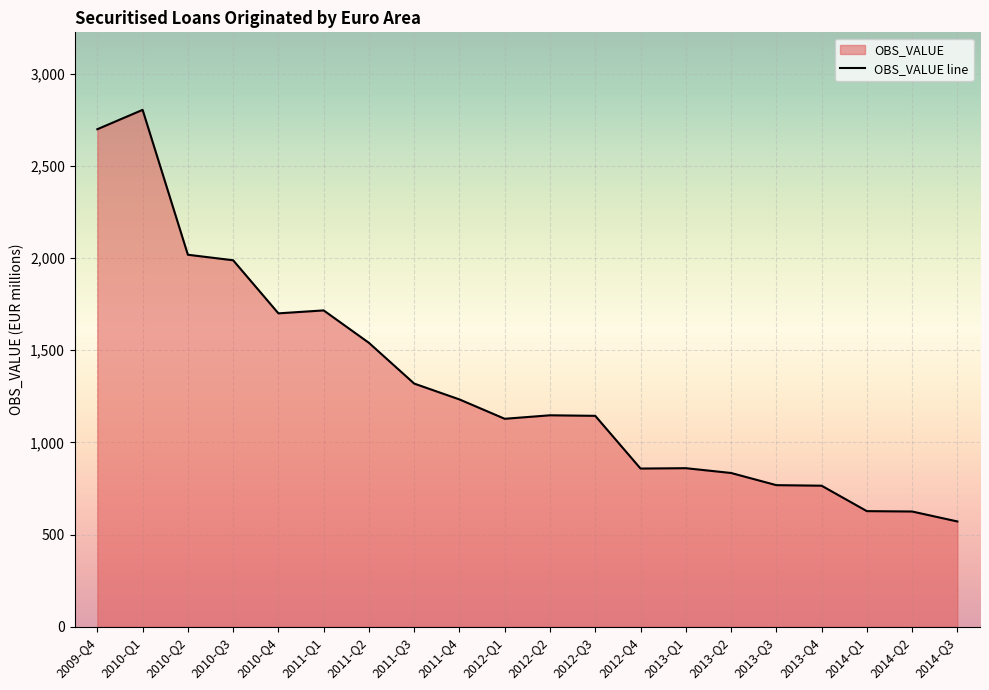

What is the difference between the maximum and minimum values?

2233